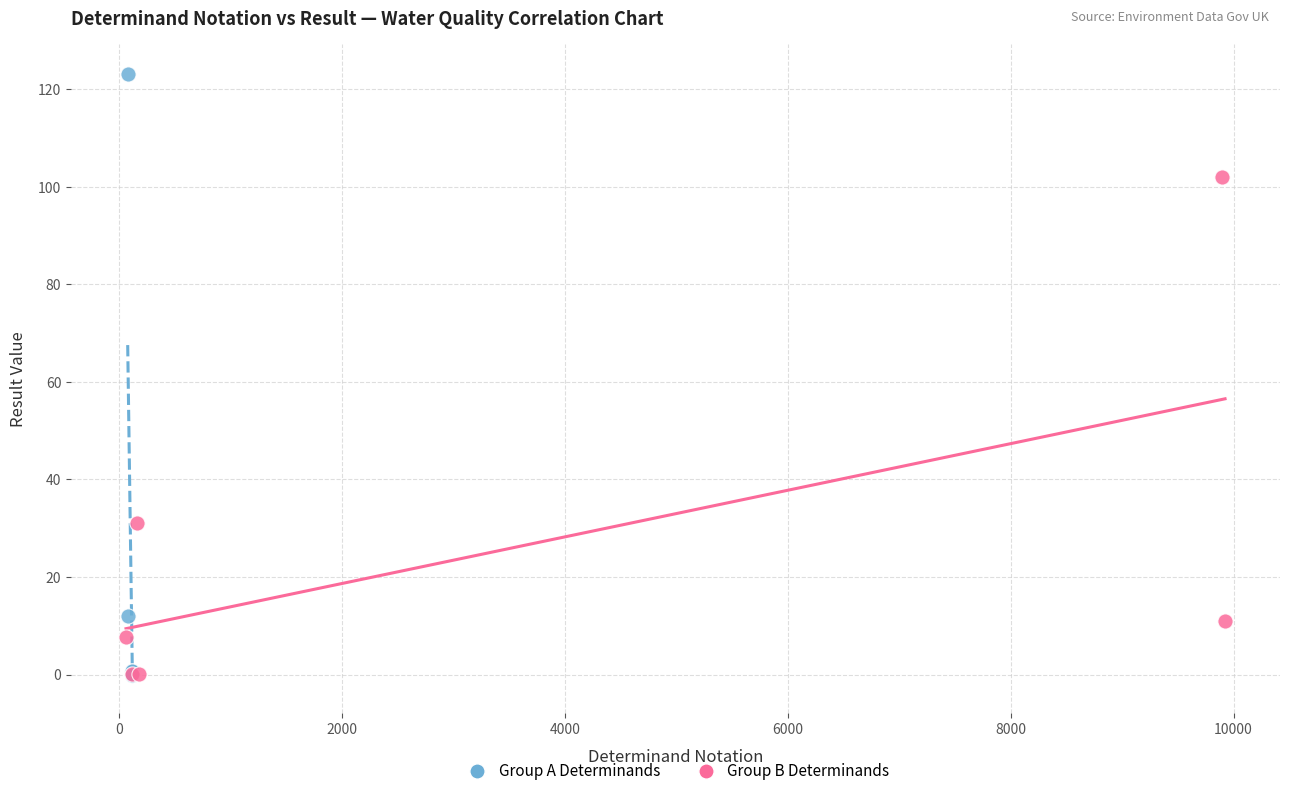

What are all the series names shown in the legend?

Group A Determinands, Group B Determinands